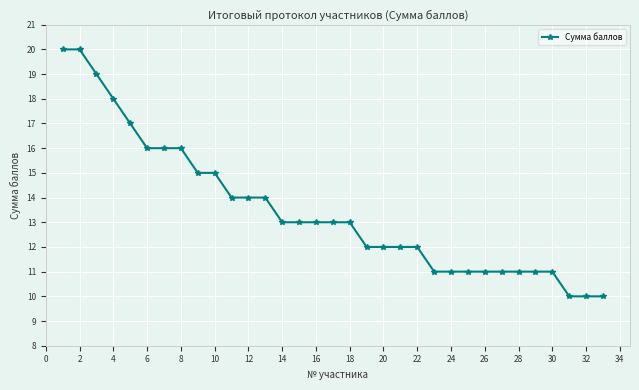

Reading left to right, list all the values displayed in this chart.

20	20	19	18	17	16	16	16	15	15	14	14	14	13	13	13	13	13	12	12	12	12	11	11	11	11	11	11	11	11	10	10	10